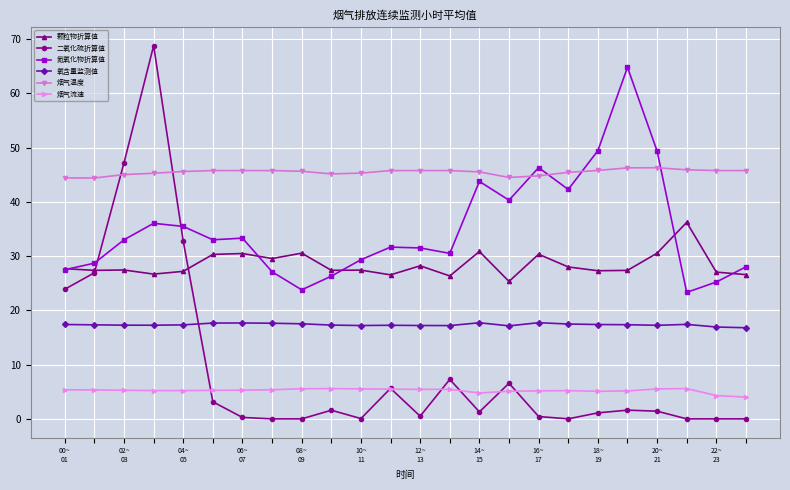

Does the chart have visible grid lines?

Yes